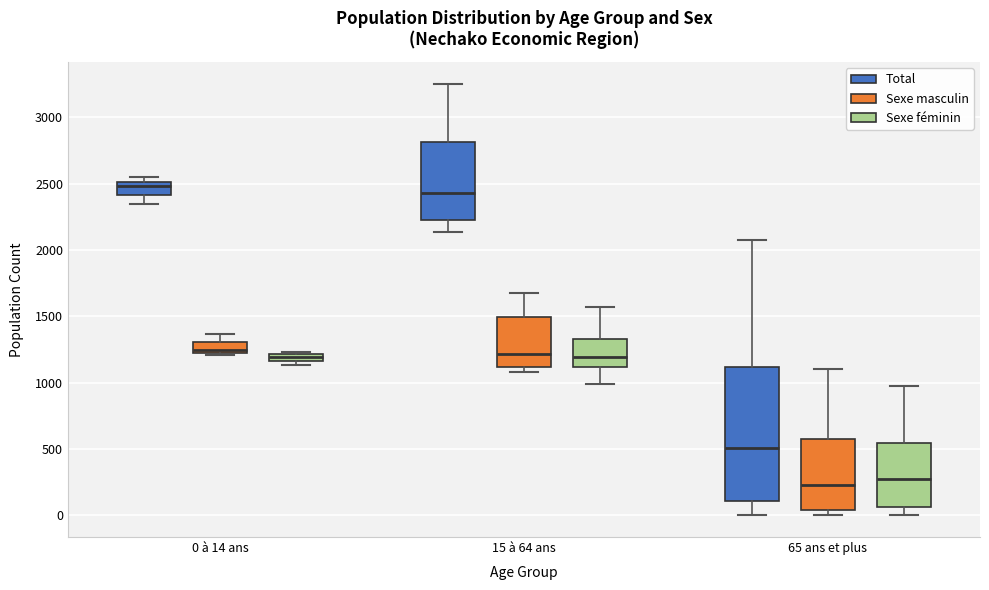

Comparing the boxes themselves (not the whiskers), which one is the tallest?

65 ans et plus (Total)